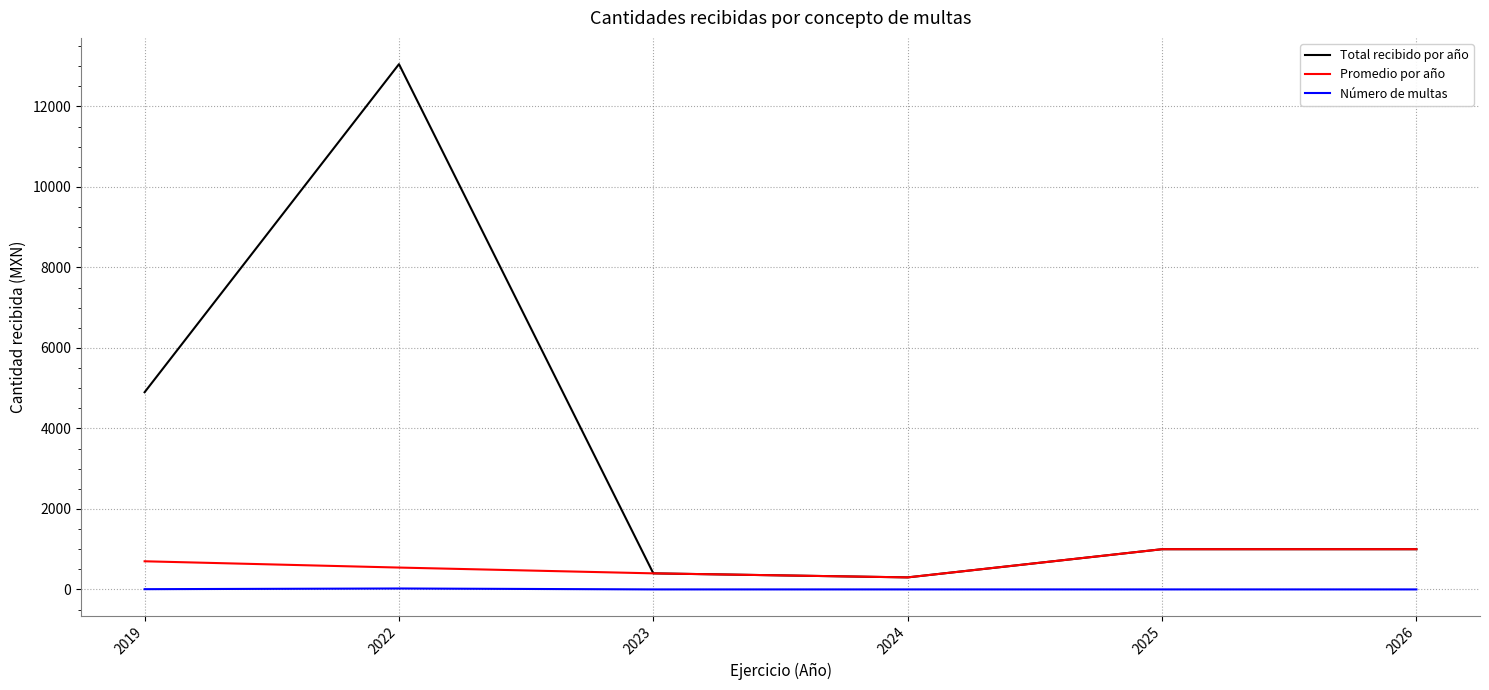

How many values in the Promedio por año series are below 700?

3